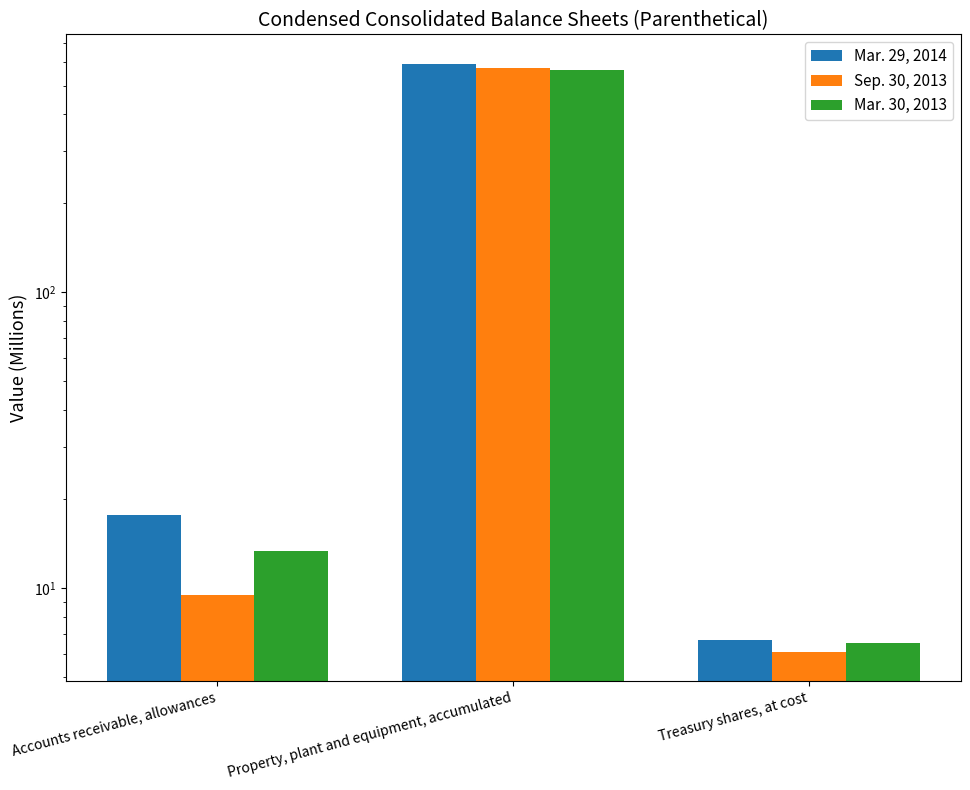

The Mar. 30, 2013 series shows 565.9 at Property, plant and equipment, accumulated. True or false?

True